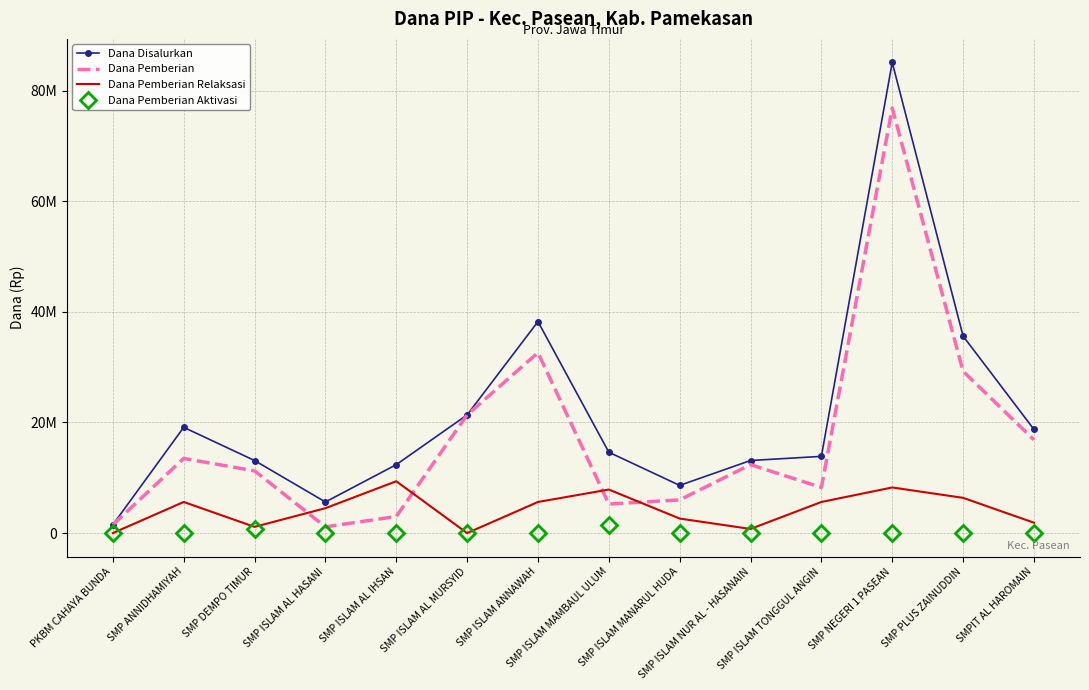

What is the value of the Dana Pemberian Relaksasi point at the 9th from the left?

2625000